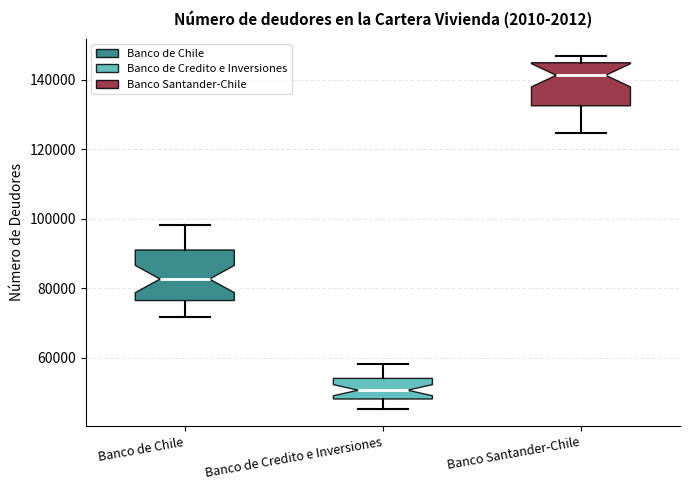

Reading left to right, transcribe this box plot: for each box, give where its median line is, the range the box spans, and where its two whiskers end, as read against the y-axis. The values are not printed on the chart, so give them approximately, as read against the axis.

Banco de Chile: median 82000, box 76000 to 92000, whiskers 72000 to 98000
Banco de Credito e Inversiones: median 50000, box 48000 to 54000, whiskers 46000 to 58000
Banco Santander-Chile: median 142000, box 132000 to 144000, whiskers 124000 to 146000